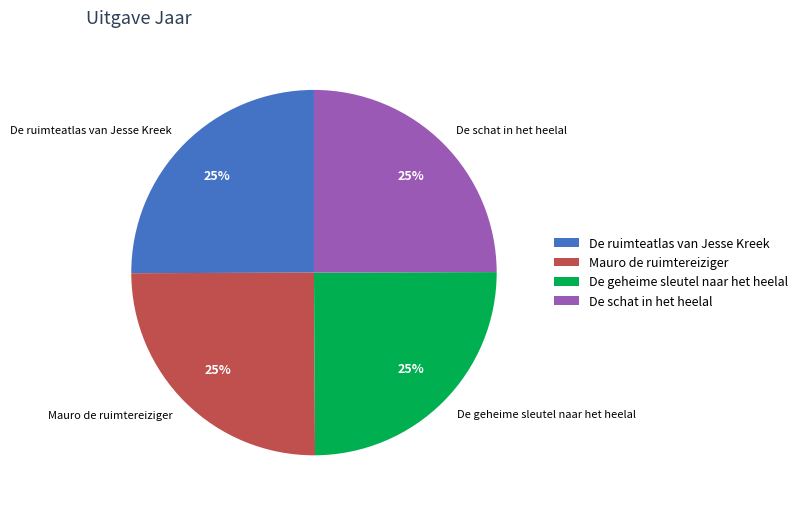

Is it true that De schat in het heelal is 25% of the pie?

True